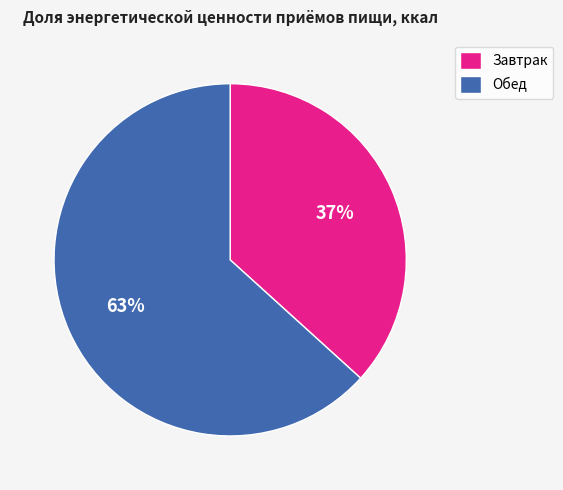

Which slice is the largest?

Обед